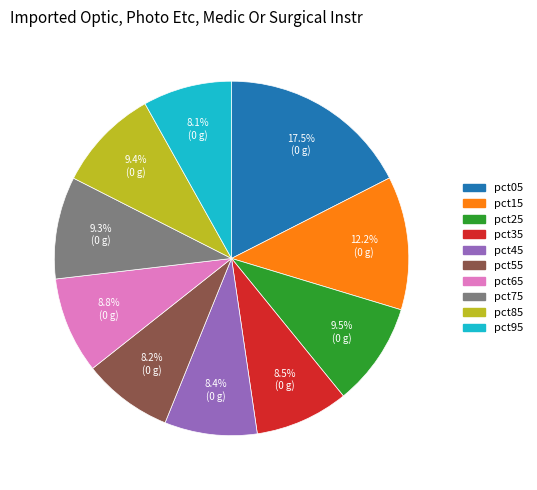

Approximately how many times larger is the value at pct65 compared to pct35?

1.0